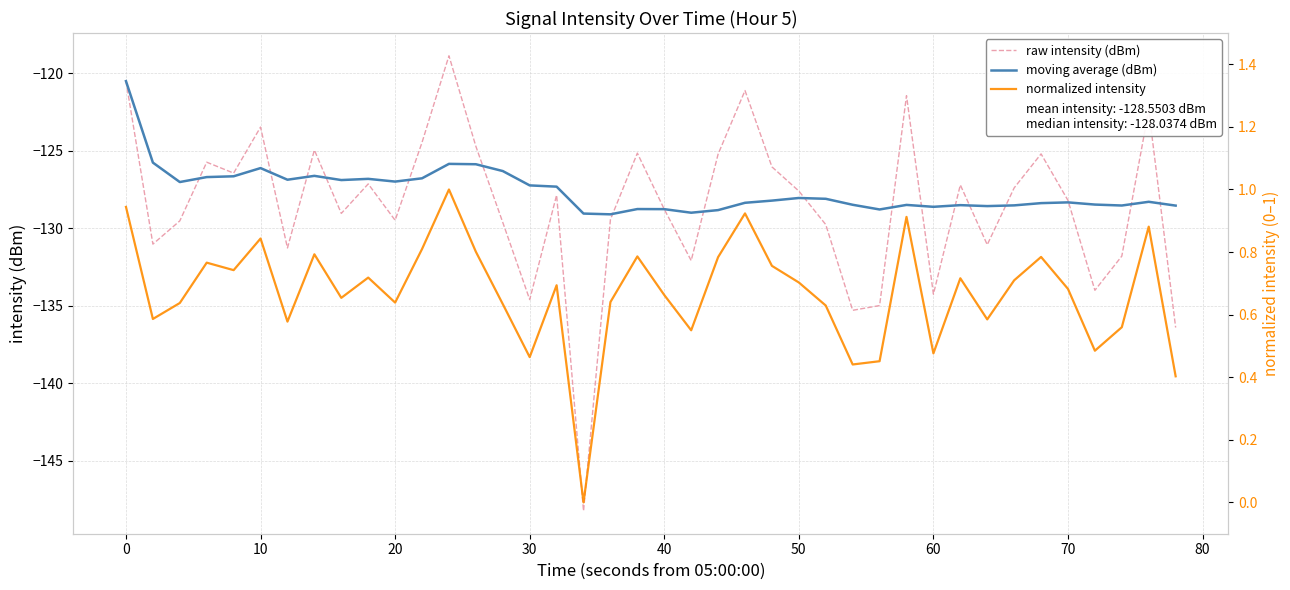

What are all the series names shown in the legend?

raw intensity (dBm), moving average (dBm), normalized intensity